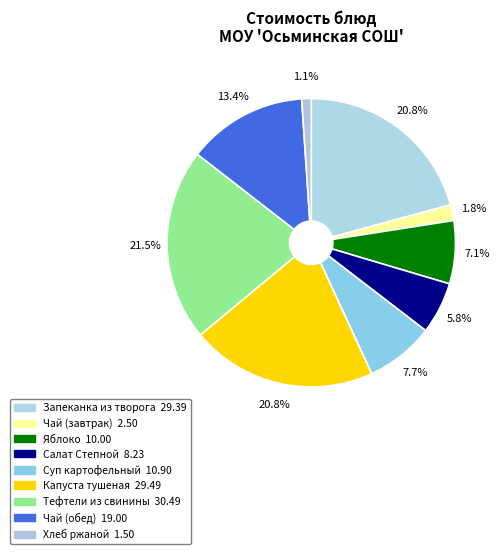

Which slice is the smallest?

Хлеб ржаной